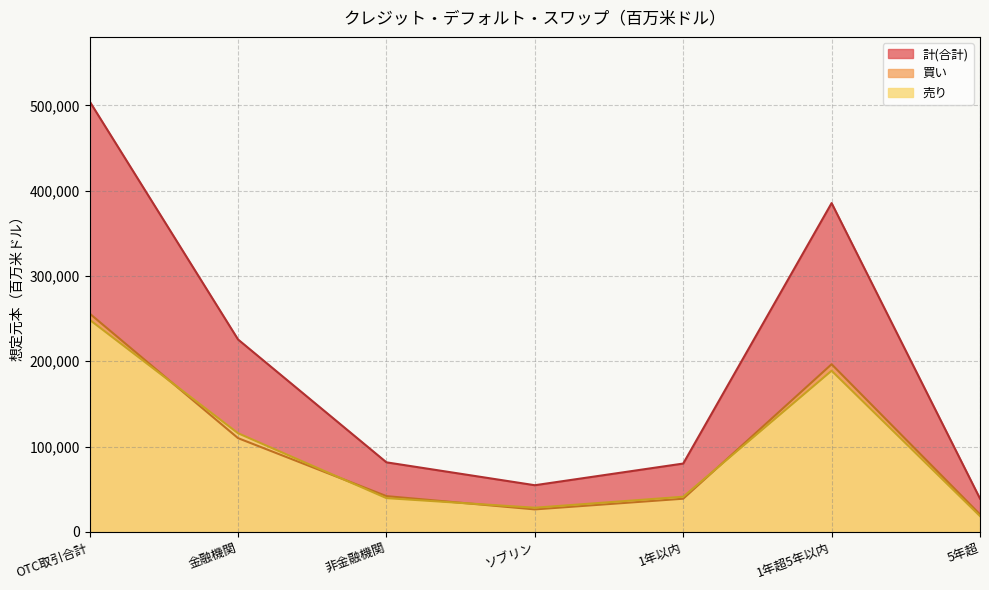

What is the difference between the maximum and minimum values in the 売り series?

230101